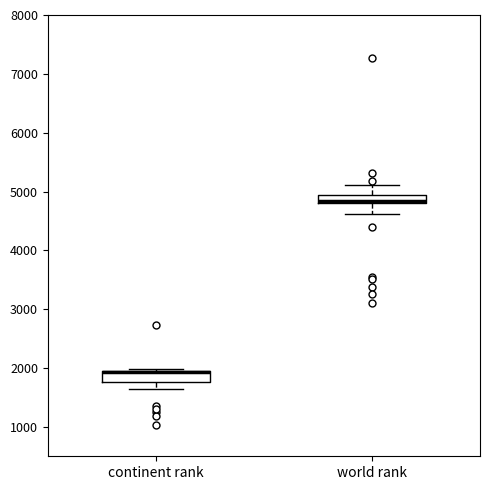

Where is the upper edge of the box for world rank on the y-axis? The values are not printed on the chart, so give them approximately, as read against the axis.

4900